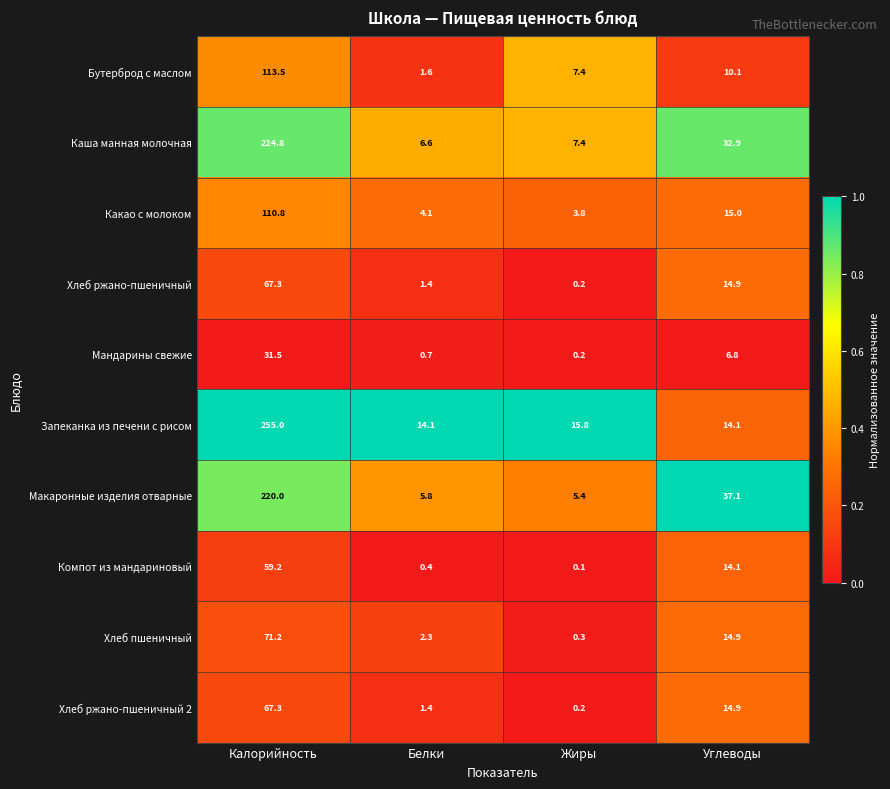

At which category is the sum across all series the highest?

Калорийность